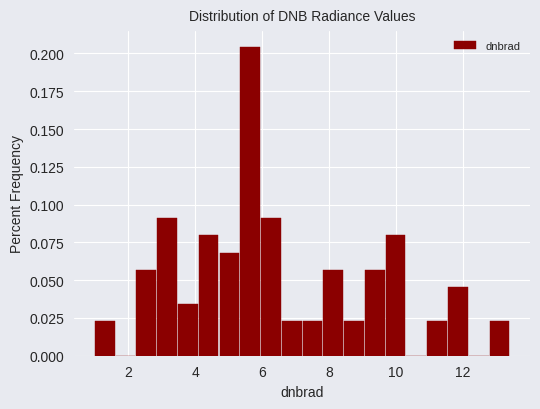

Around what value on the x-axis is the tallest bar? Give the approximate position of its centre, as read against the axis.

5.6